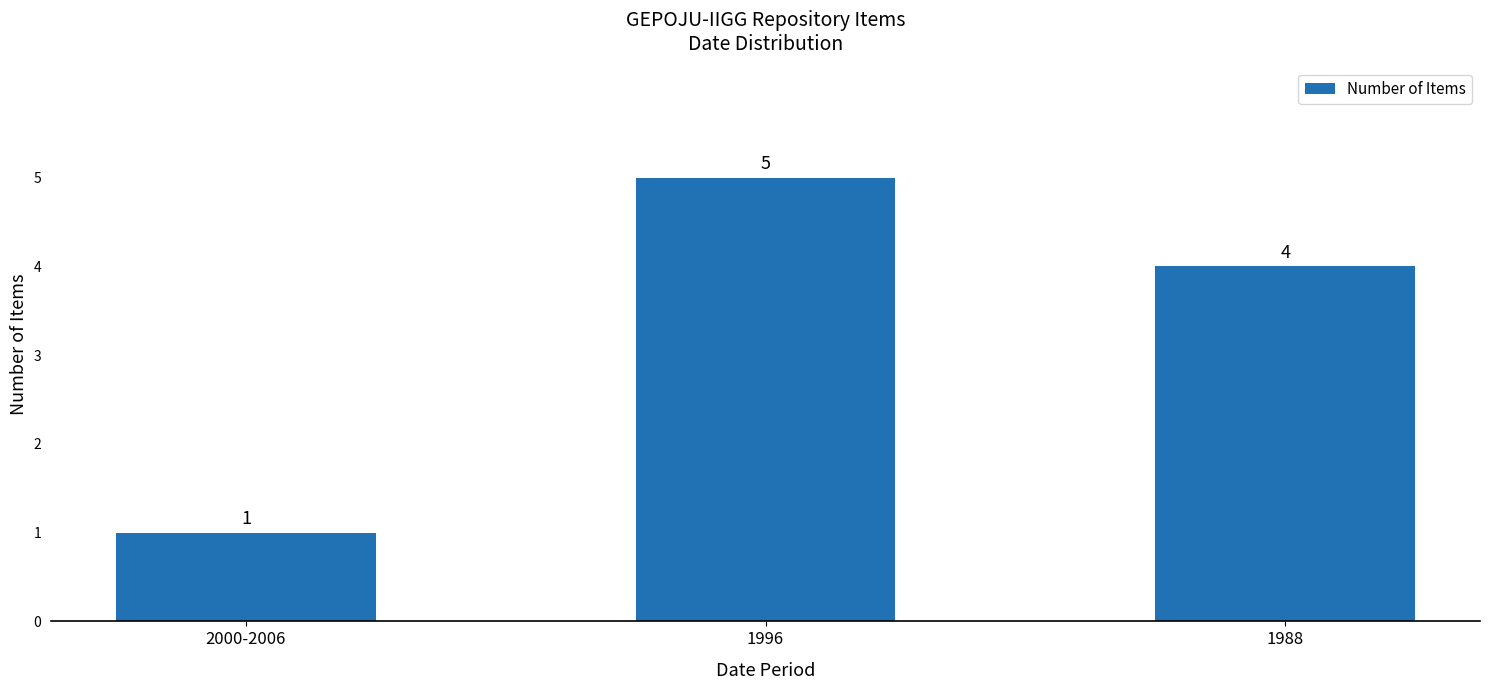

What is the sum of the values at 1996 and 2000-2006?

6